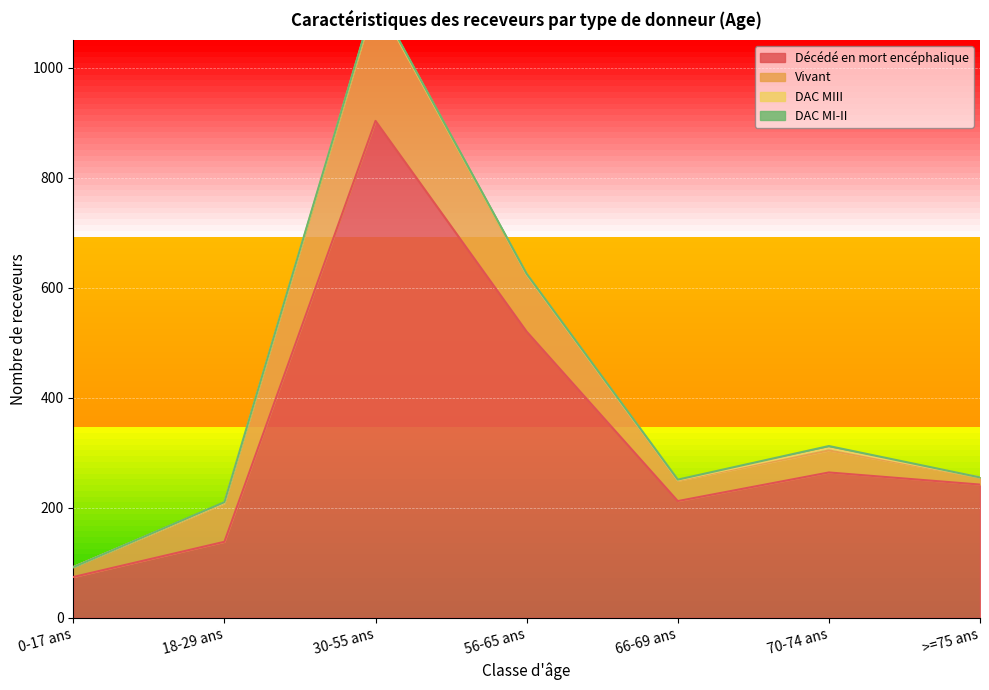

At 30-55 ans, list the series in order from smallest to largest.

DAC MIII, DAC MI-II, Vivant, Décédé en mort encéphalique